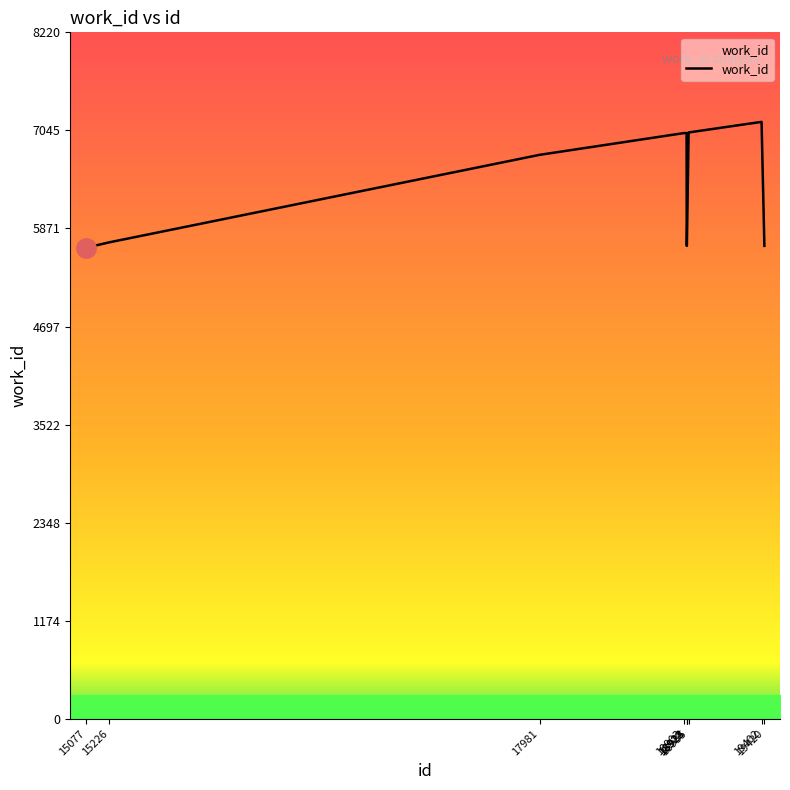

What is the change in value from 15077 to 18935?

+1381